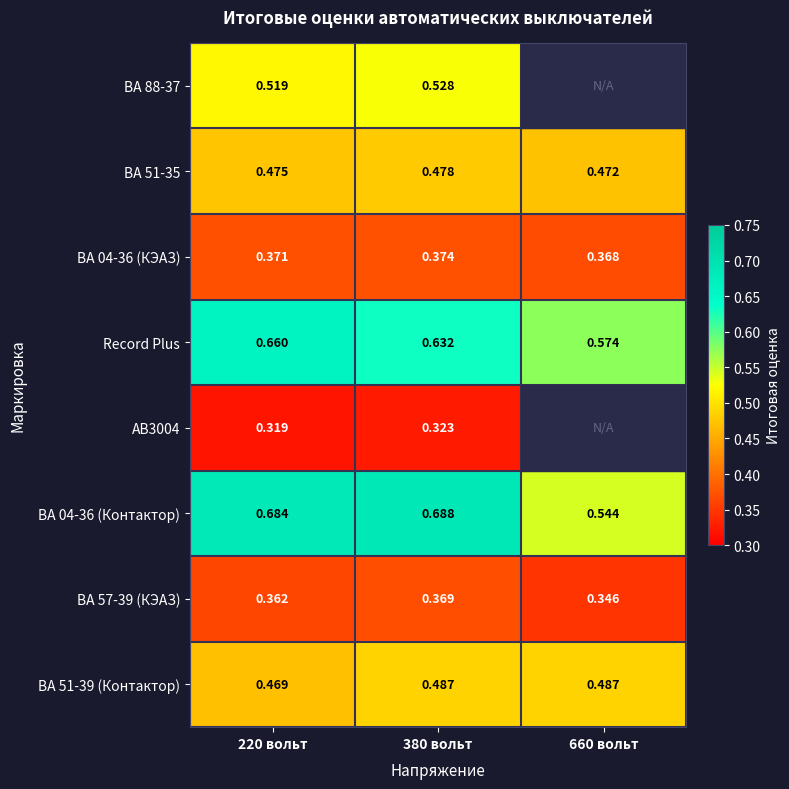

Is the value of ВА 51-39 (Контактор) at 220 вольт greater than the value of ВА 51-35 at 380 вольт?

No